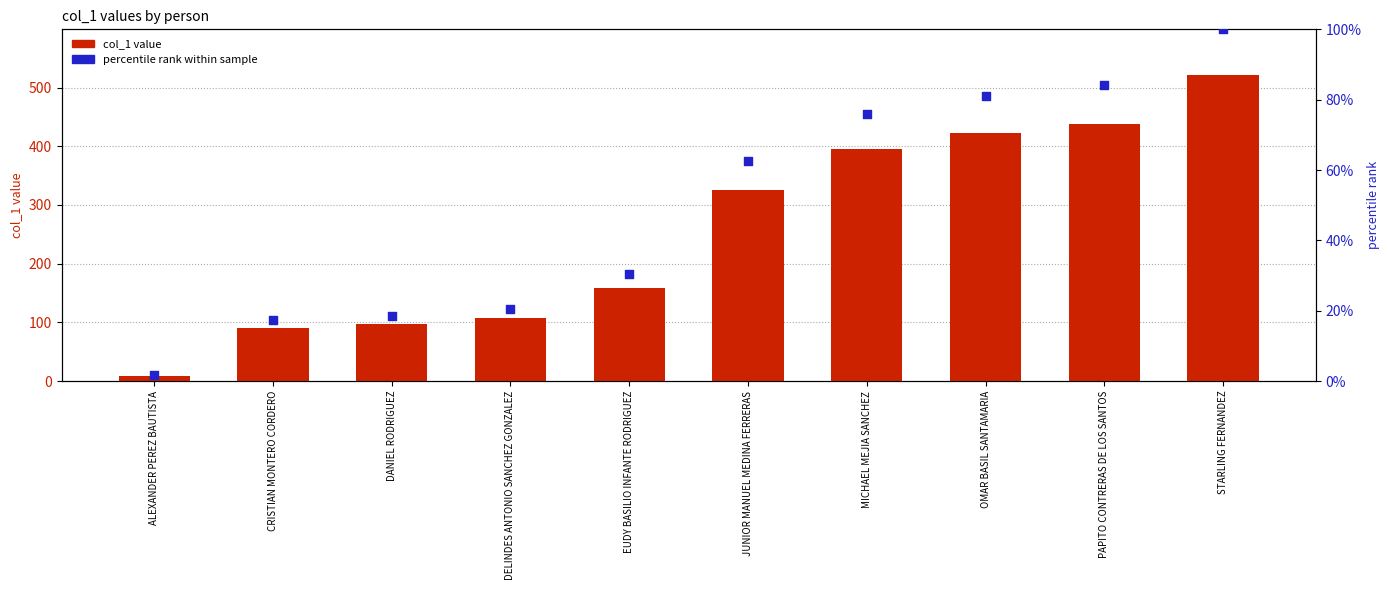

What are all the series names shown in the legend?

col_1 value, percentile rank within sample